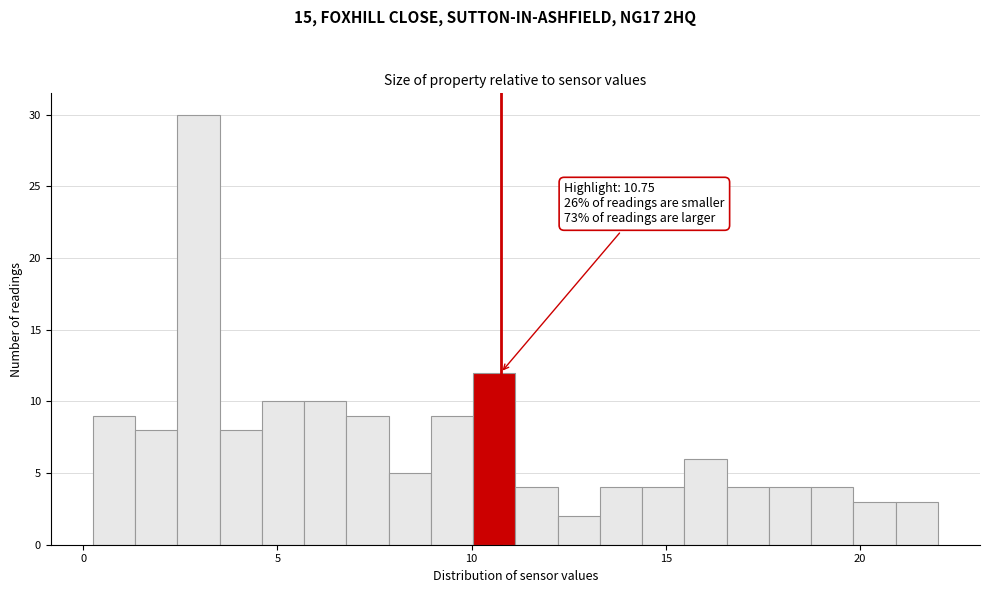

Around what value on the x-axis is the tallest bar? Give the approximate position of its centre, as read against the axis.

3.0